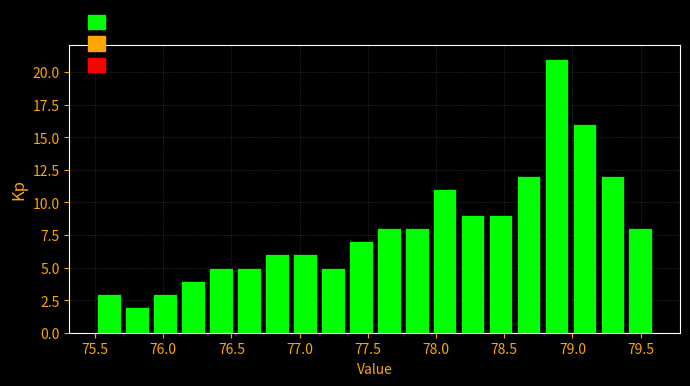

What is the height of the bar covering 76.730 to 76.935 on the x-axis? Neither the bar edges nor the heights are printed on the chart, so give them approximately, as read against the axes.

6